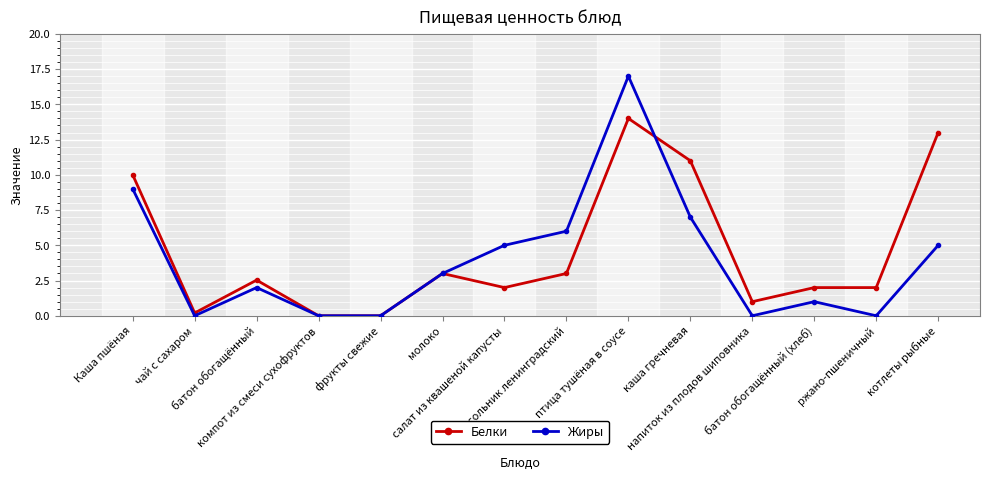

Between батон обогащённый and компот из смеси сухофруктов, which series saw the biggest shift?

Белки